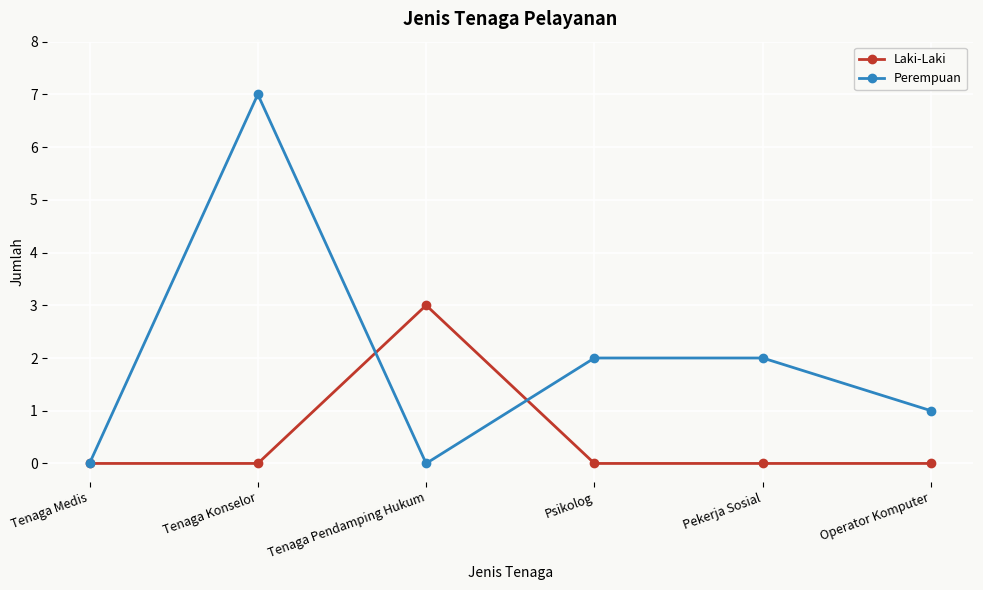

How many Perempuan values are between 0 and 2?

5